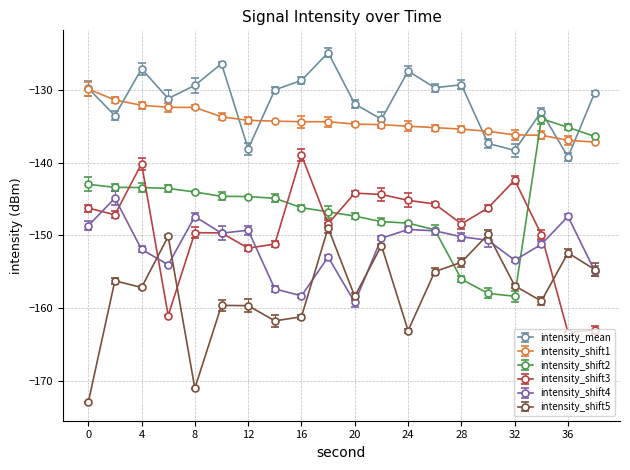

What are all the series names shown in the legend?

intensity_mean, intensity_shift1, intensity_shift2, intensity_shift3, intensity_shift4, intensity_shift5